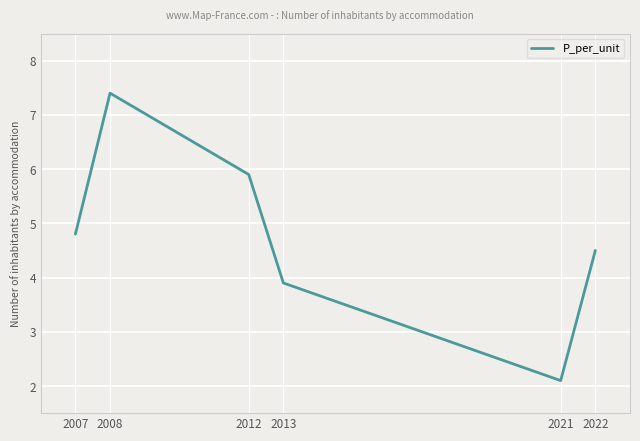

Which label corresponds to the largest value in the chart?

2008